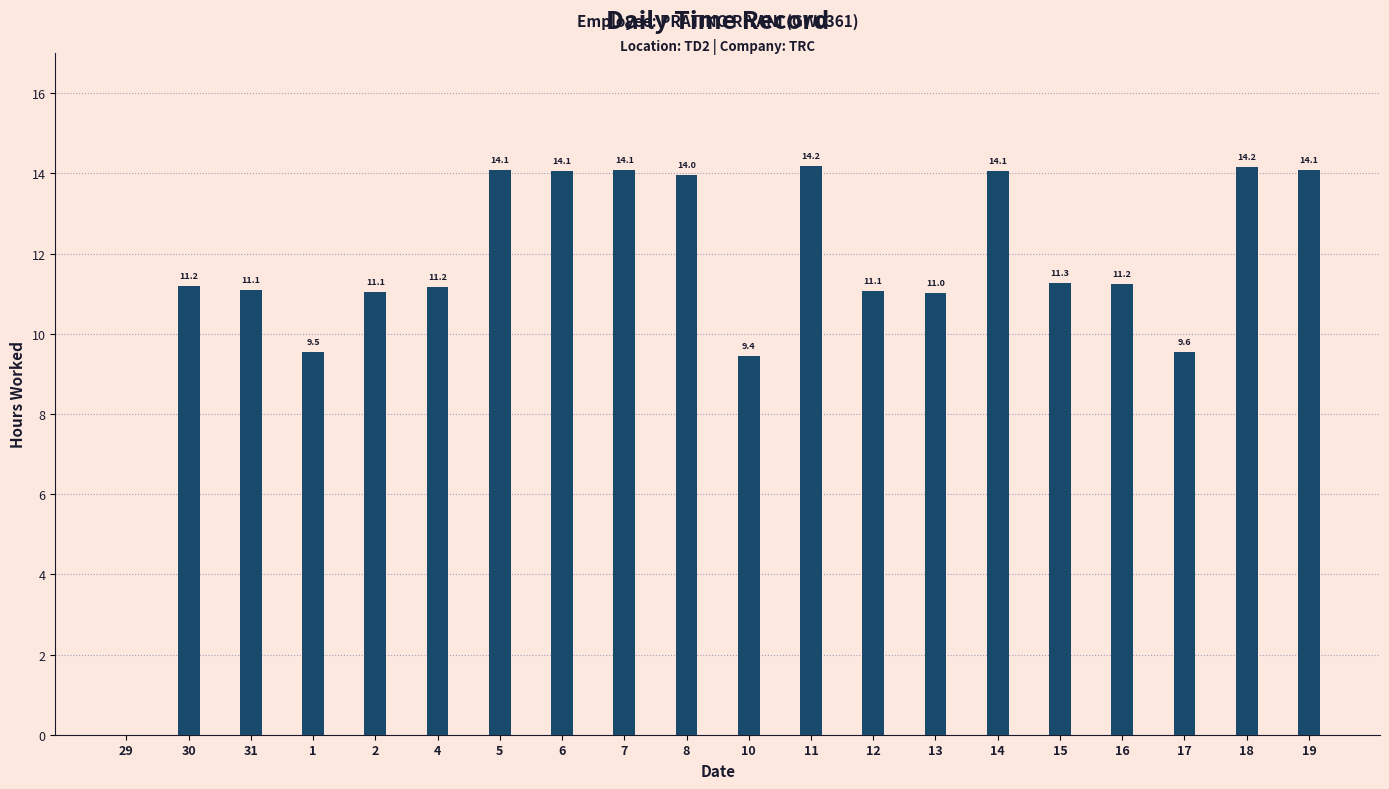

What is the change in value from 12 to 15?

+0.2